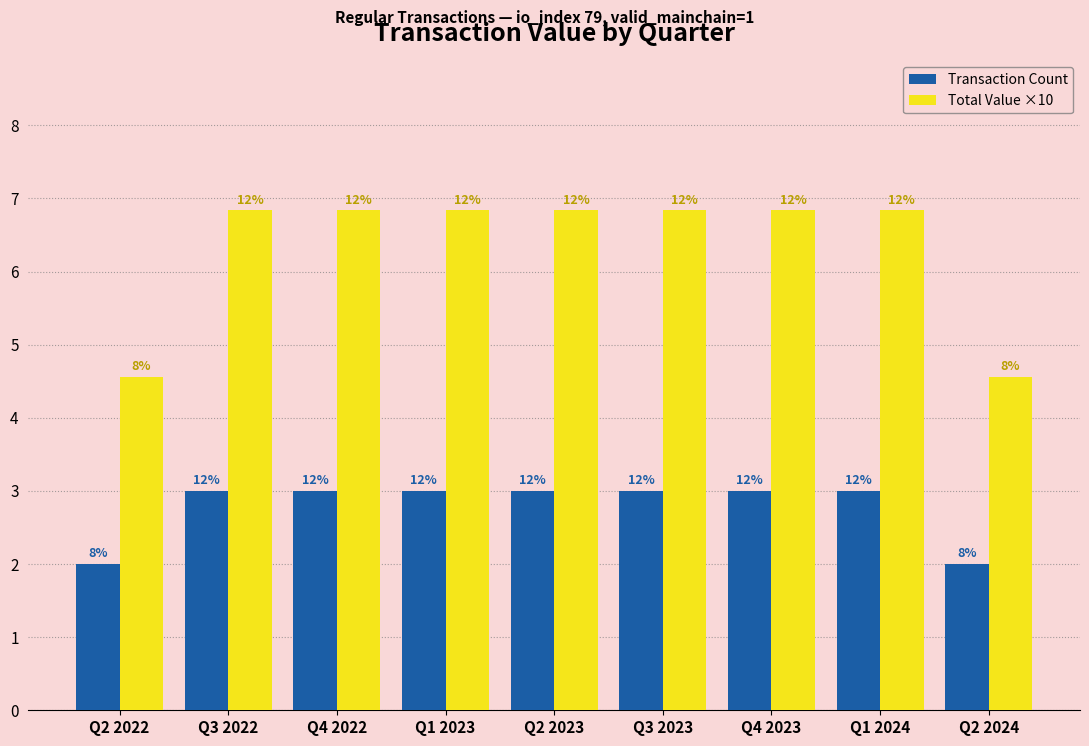

Rank the series at Q1 2024 from highest to lowest value.

Total Value ×10, Transaction Count